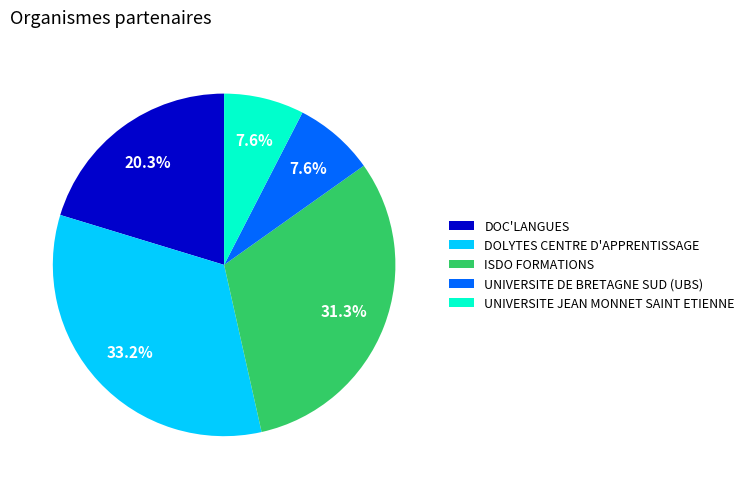

Between ISDO FORMATIONS and DOLYTES CENTRE D'APPRENTISSAGE, which is larger?

DOLYTES CENTRE D'APPRENTISSAGE